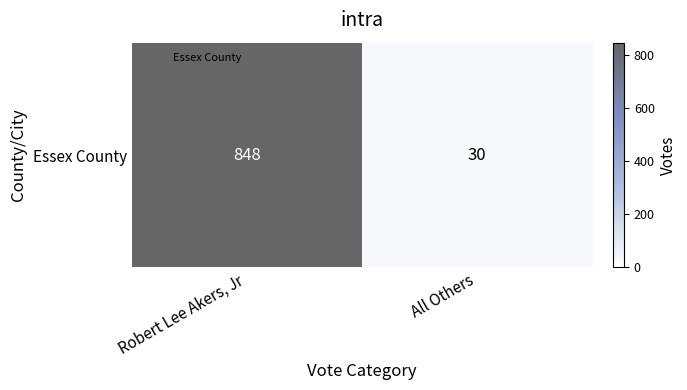

At which category does the chart reach its peak across all series?

Robert Lee Akers, Jr